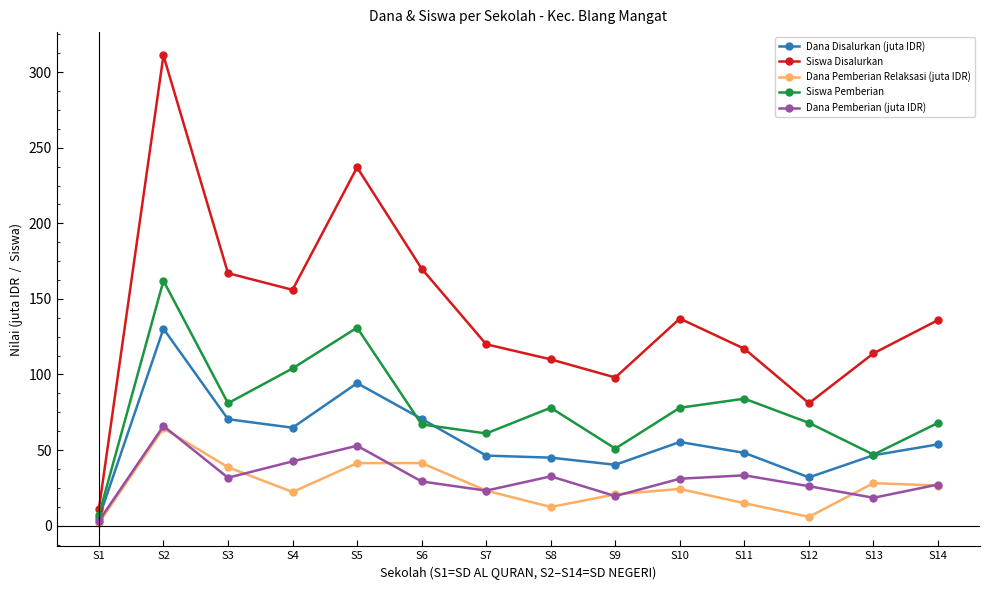

What is the total value across all series at S6?

378.3